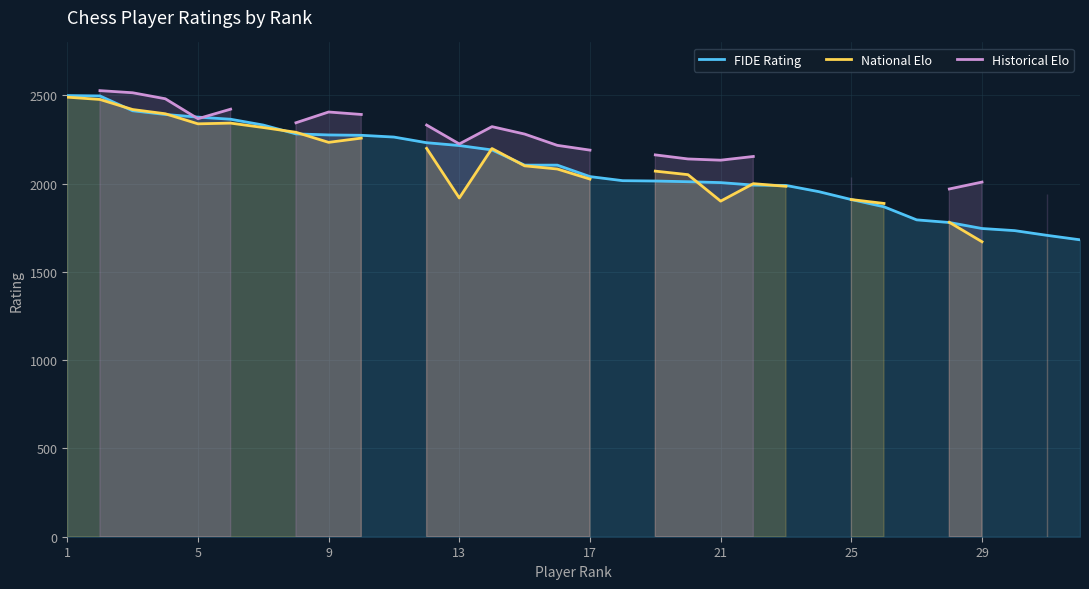

What is the minimum value for FIDE Rating?

1682